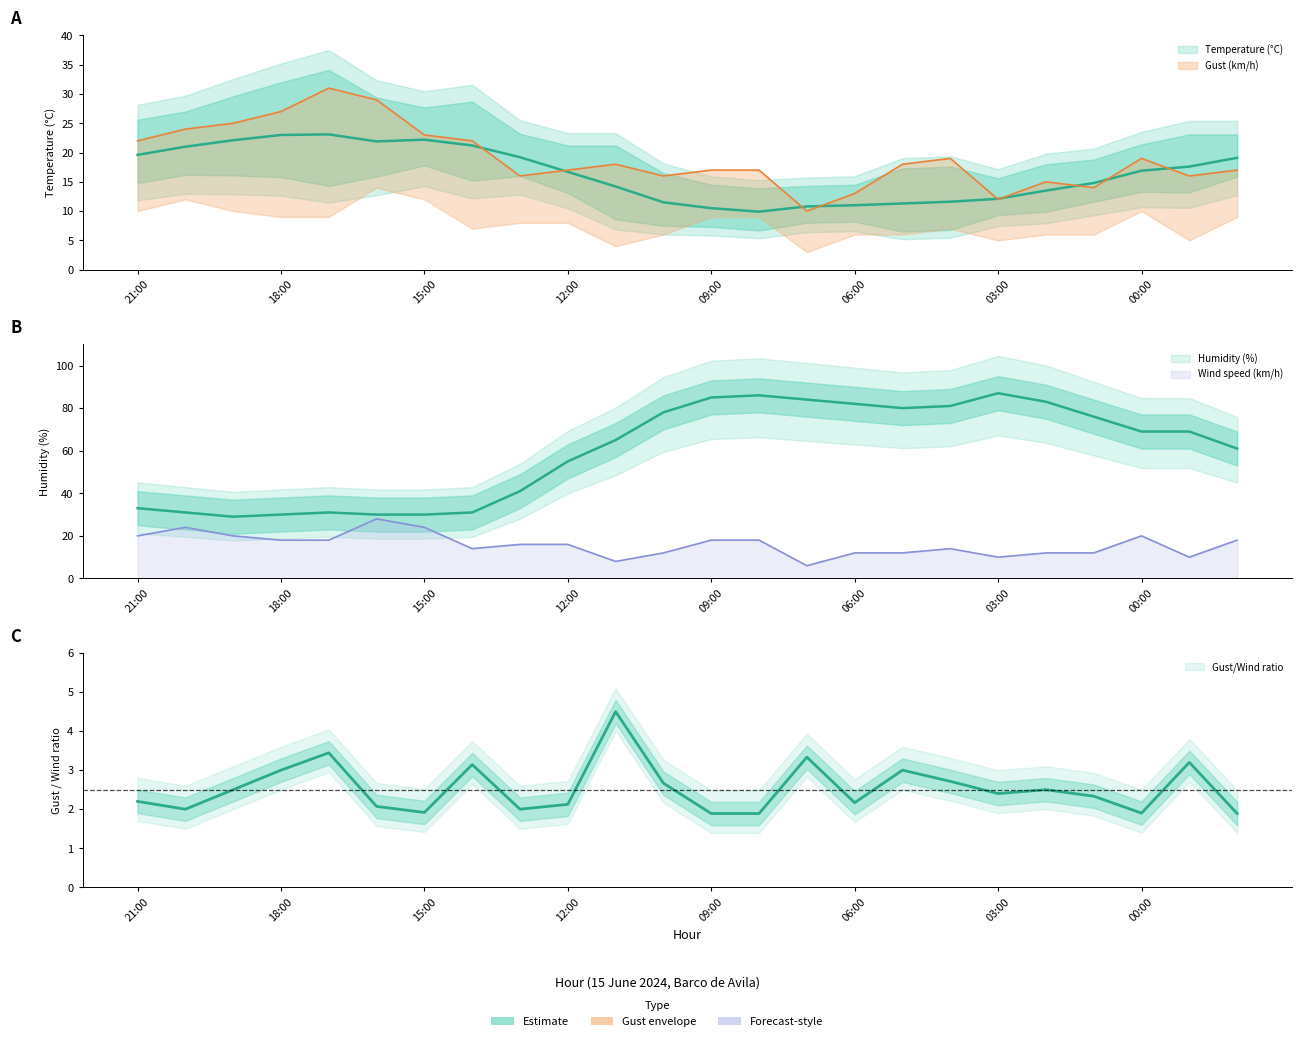

What is the difference between the highest and lowest values at 18:00?

12.0